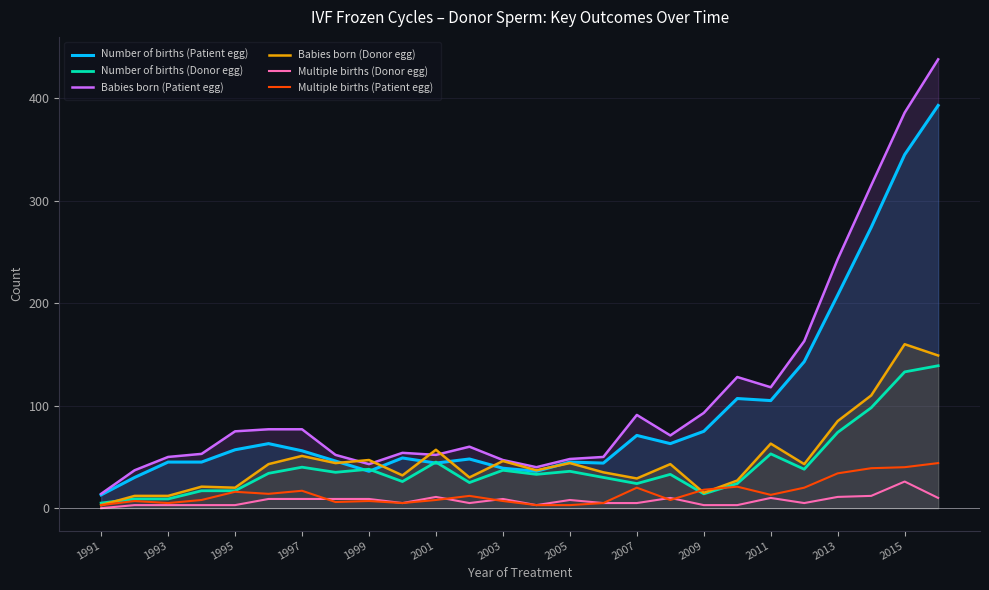

Where does the Multiple births (Patient egg) series first go above 12?

1995